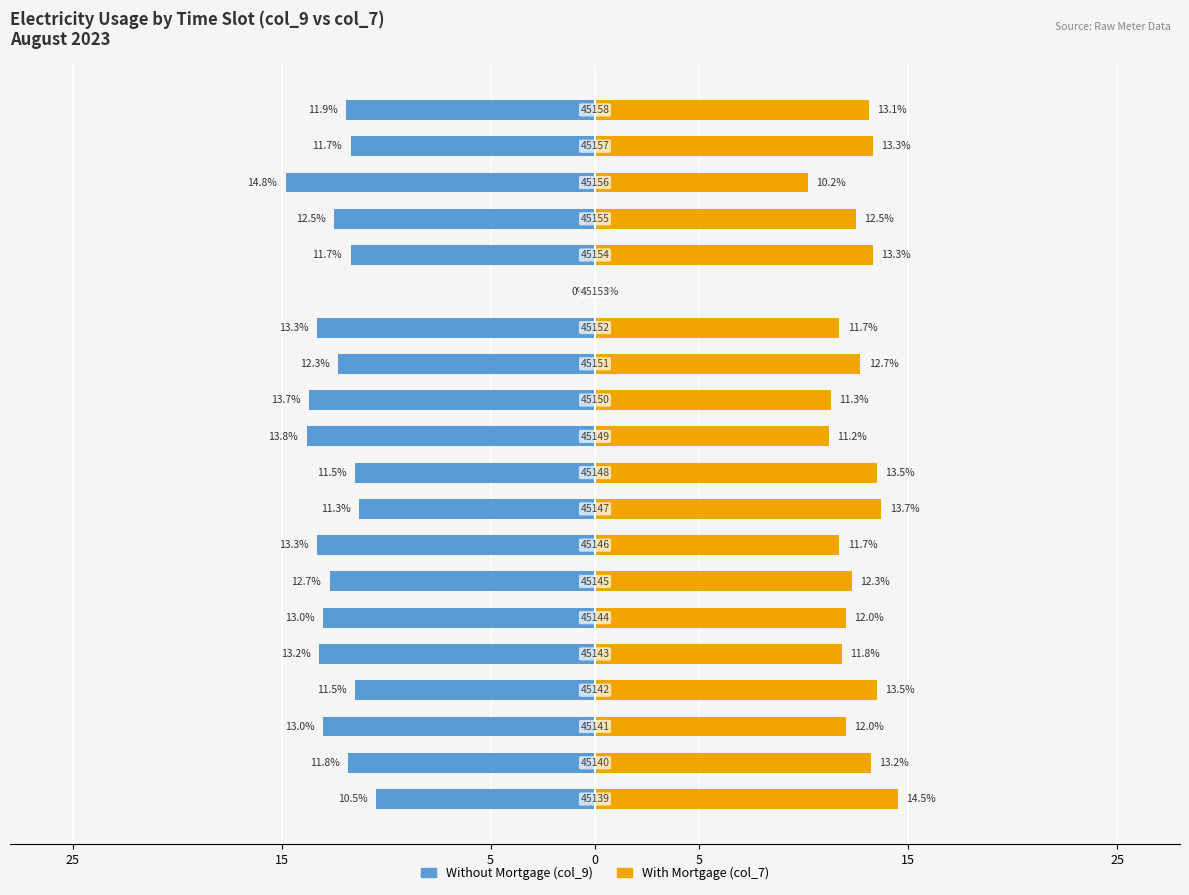

Rank the series by their average value, from highest to lowest.

With Mortgage, Without Mortgage